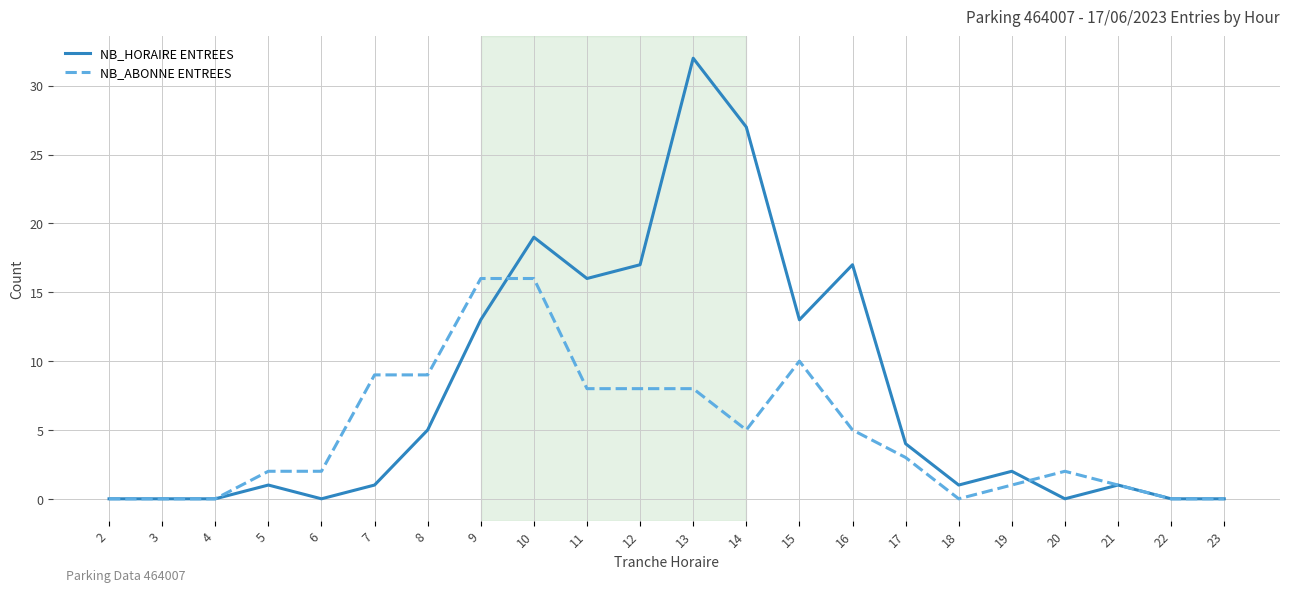

What is the sum of all NB_ABONNE ENTREES values?

105